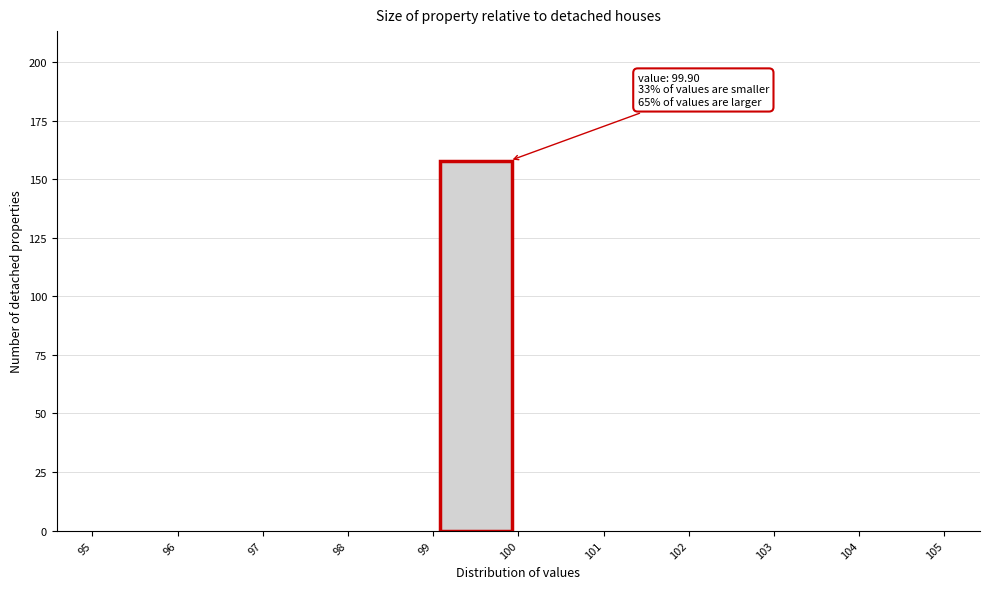

Over which range of the x-axis is the bar tallest?

99 to 100